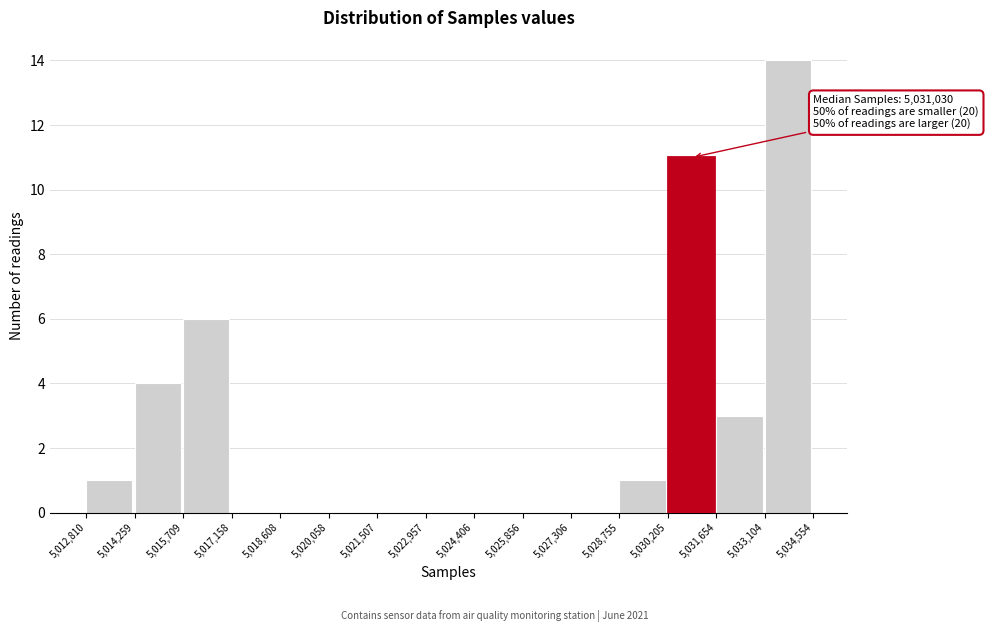

Over which range of the x-axis is the bar tallest?

5,033,104 to 5,034,554